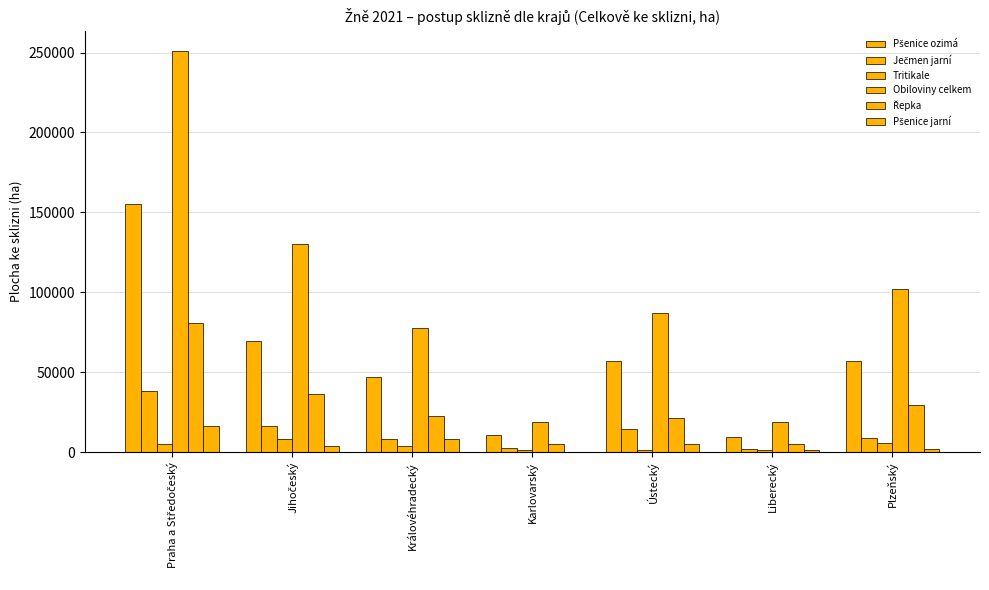

What is the average value of the Pšenice ozimá series?

58054.5